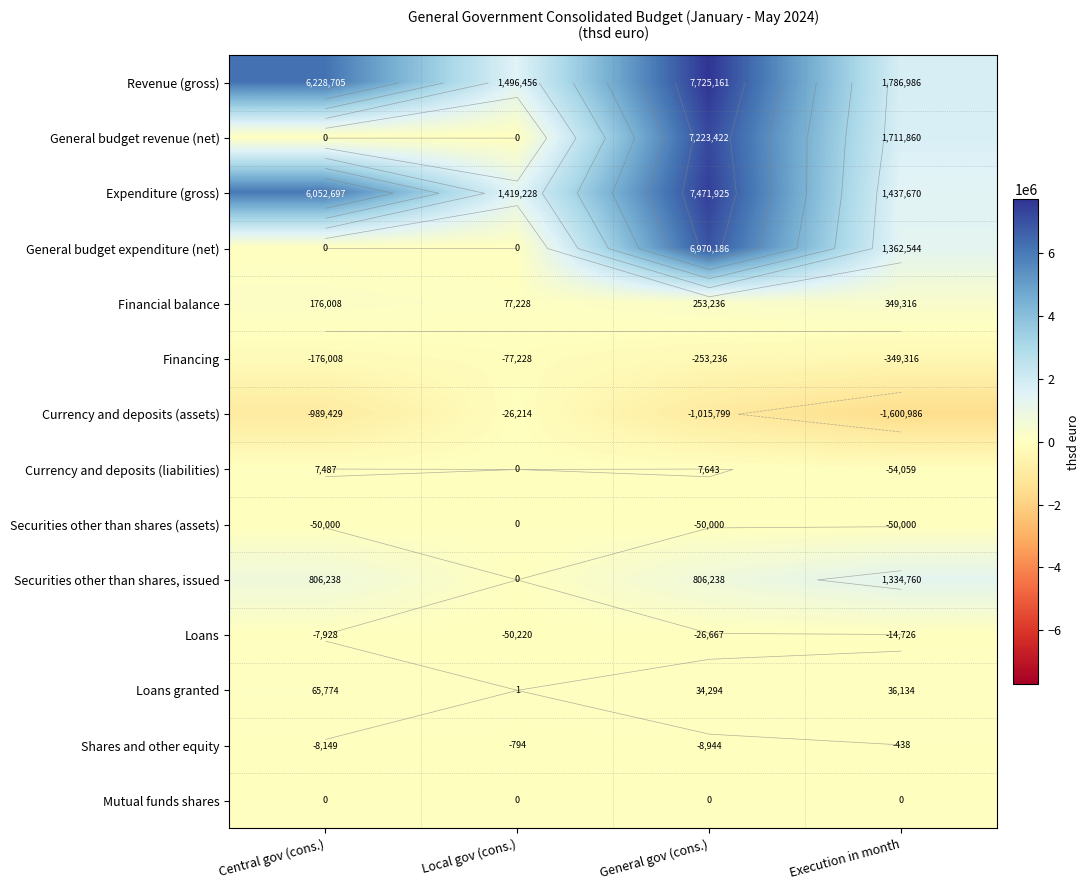

At which category does the chart reach its peak across all series?

General gov (cons.)